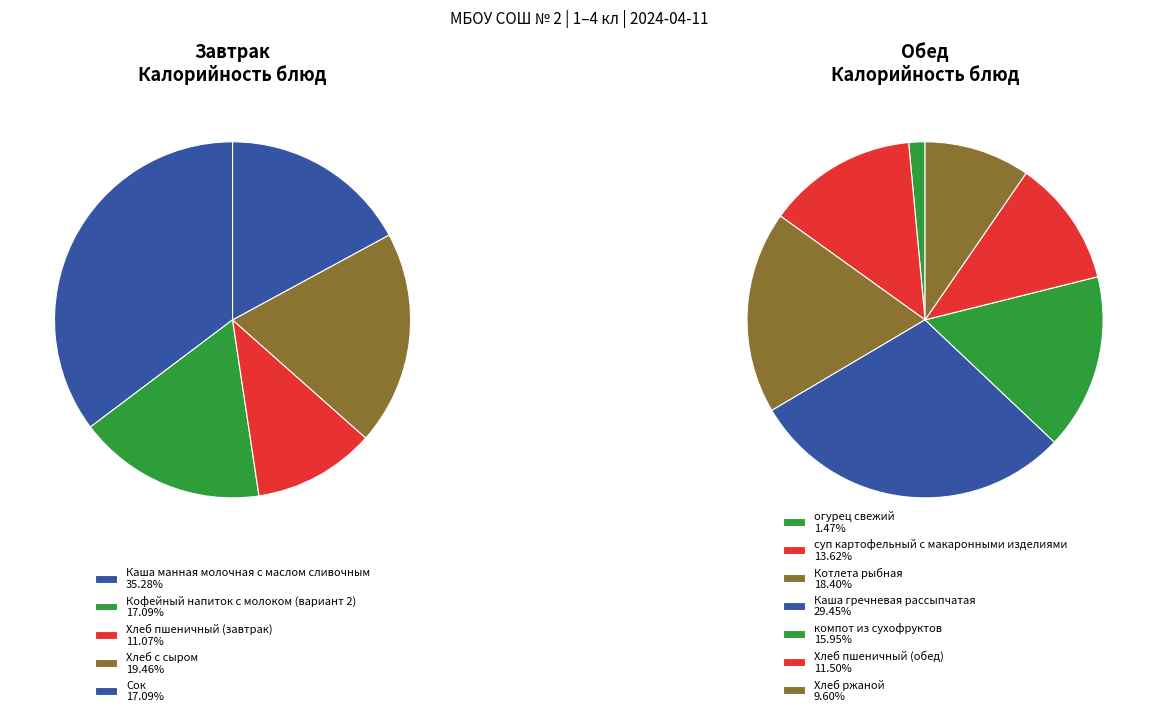

Is суп картофельный с макаронными изделиями the majority of the pie?

No